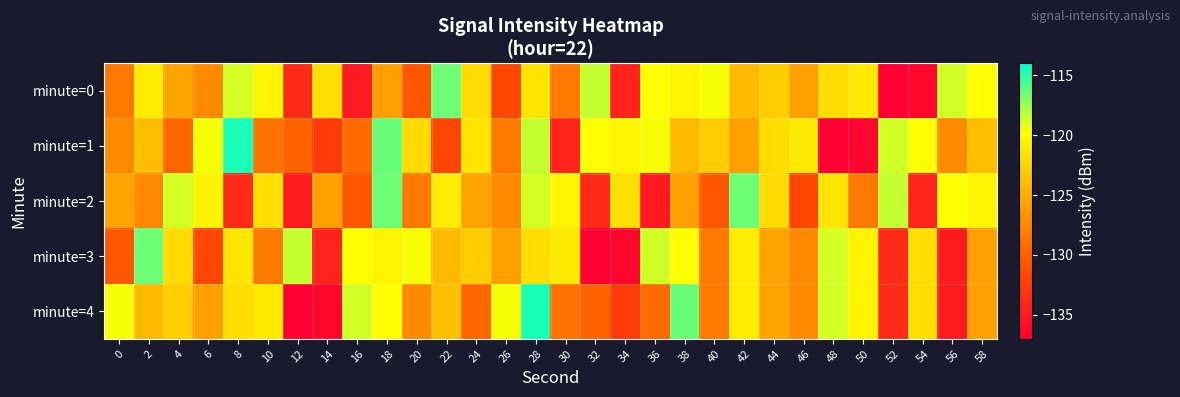

Reading left to right, list all the values displayed in this chart.

minute=0: 0=-128.4	2=-121.0	4=-125.7	6=-127.4	8=-118.8	10=-120.4	12=-133.8	14=-121.9	16=-135.0	18=-125.8	20=-130.6	22=-116.5	24=-122.0	26=-131.7	28=-121.4	30=-128.4	32=-118.5	34=-134.3	36=-119.8	38=-120.4	40=-119.6	42=-124.2	44=-122.9	46=-125.9	48=-121.9	50=-121.1	52=-136.8	54=-136.6	56=-118.7	58=-119.9
minute=1: 0=-127.2	2=-123.9	4=-129.6	6=-119.6	8=-114.6	10=-128.9	12=-129.7	14=-132.6	16=-129.2	18=-116.4	20=-122.0	22=-131.7	24=-121.4	26=-128.4	28=-118.5	30=-134.3	32=-119.8	34=-120.4	36=-119.6	38=-124.2	40=-122.9	42=-125.9	44=-121.9	46=-121.1	48=-136.8	50=-136.6	52=-118.7	54=-119.9	56=-127.2	58=-123.9
minute=2: 0=-125.7	2=-127.4	4=-118.8	6=-120.4	8=-133.8	10=-121.9	12=-135.0	14=-125.8	16=-130.6	18=-116.5	20=-128.4	22=-121.0	24=-125.7	26=-127.4	28=-118.8	30=-120.4	32=-133.8	34=-121.9	36=-135.0	38=-125.8	40=-130.6	42=-116.5	44=-122.0	46=-131.7	48=-121.4	50=-128.4	52=-118.5	54=-134.3	56=-119.8	58=-120.4
minute=3: 0=-130.6	2=-116.5	4=-122.0	6=-131.7	8=-121.4	10=-128.4	12=-118.5	14=-134.3	16=-119.8	18=-120.4	20=-119.6	22=-124.2	24=-122.9	26=-125.9	28=-121.9	30=-121.1	32=-136.8	34=-136.6	36=-118.7	38=-119.9	40=-128.4	42=-121.0	44=-125.7	46=-127.4	48=-118.8	50=-120.4	52=-133.8	54=-121.9	56=-135.0	58=-125.8
minute=4: 0=-119.6	2=-124.2	4=-122.9	6=-125.9	8=-121.9	10=-121.1	12=-136.8	14=-136.6	16=-118.7	18=-119.9	20=-127.2	22=-123.9	24=-129.6	26=-119.6	28=-114.6	30=-128.9	32=-129.7	34=-132.6	36=-129.2	38=-116.4	40=-128.4	42=-121.0	44=-125.7	46=-127.4	48=-118.8	50=-120.4	52=-133.8	54=-121.9	56=-135.0	58=-125.8